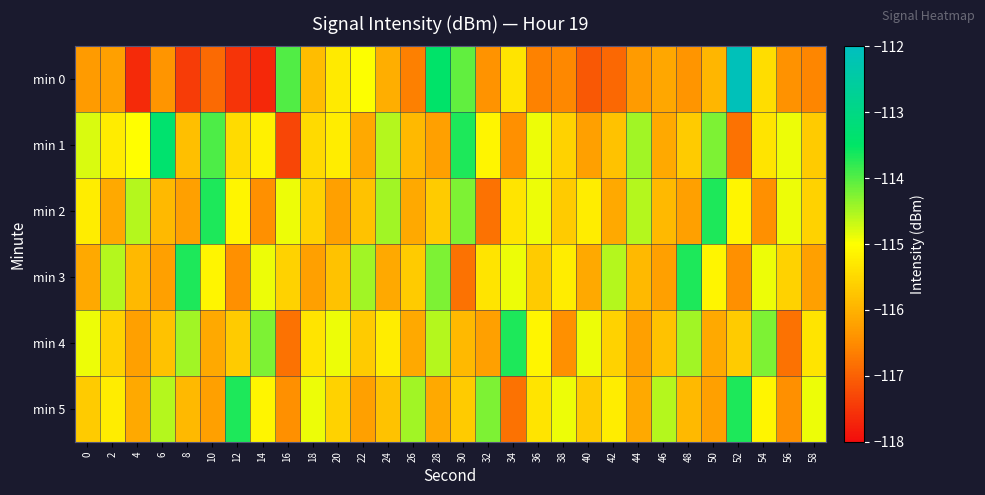

Which series has the largest range (max minus min)?

min 0